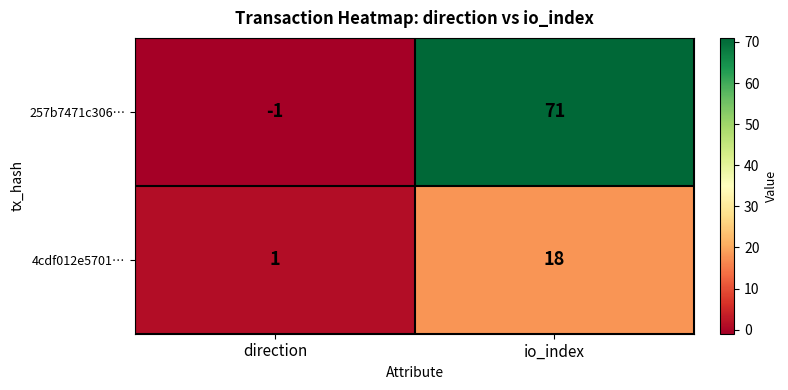

How many categories are shown in the chart?

2